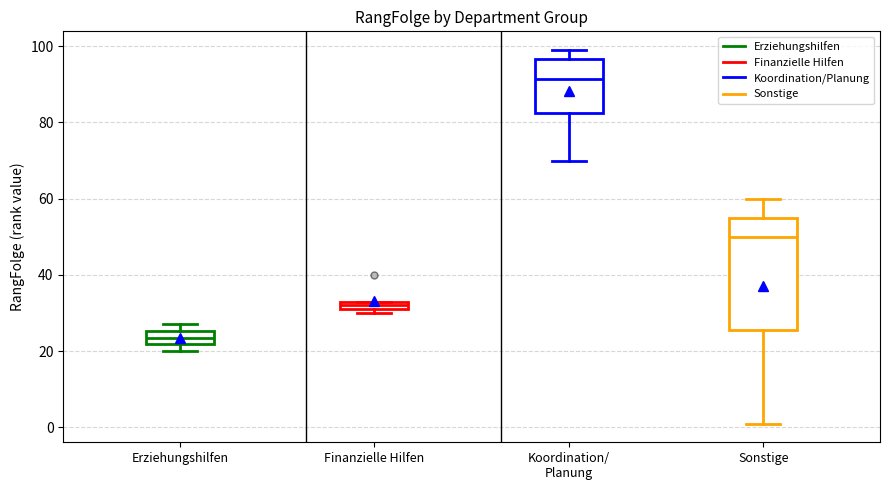

Where is the lower edge of the box for Finanzielle Hilfen on the y-axis? The values are not printed on the chart, so give them approximately, as read against the axis.

32